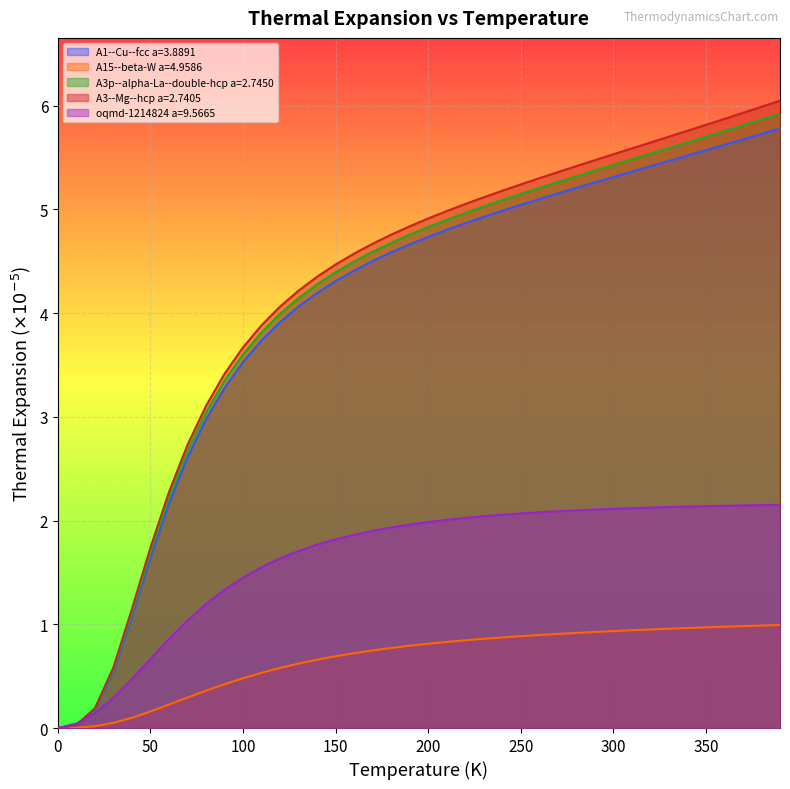

Which series has the widest spread of values?

A3--Mg--hcp a=2.7405